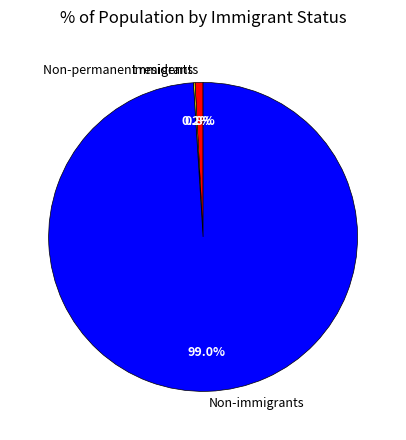

Which category has the biggest portion of the pie?

Non-immigrants